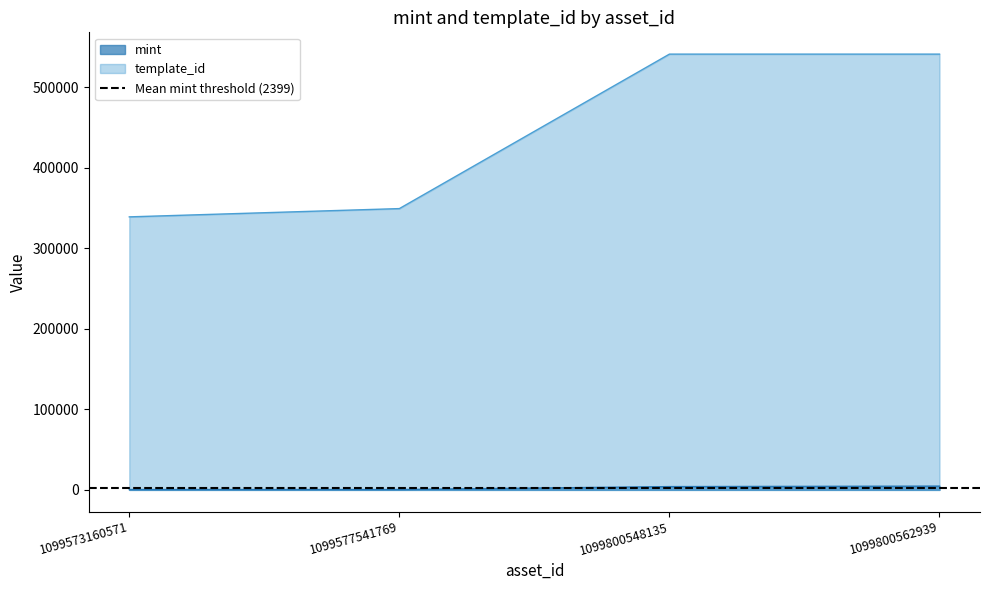

True or false: template_id and mint cross at least once.

False